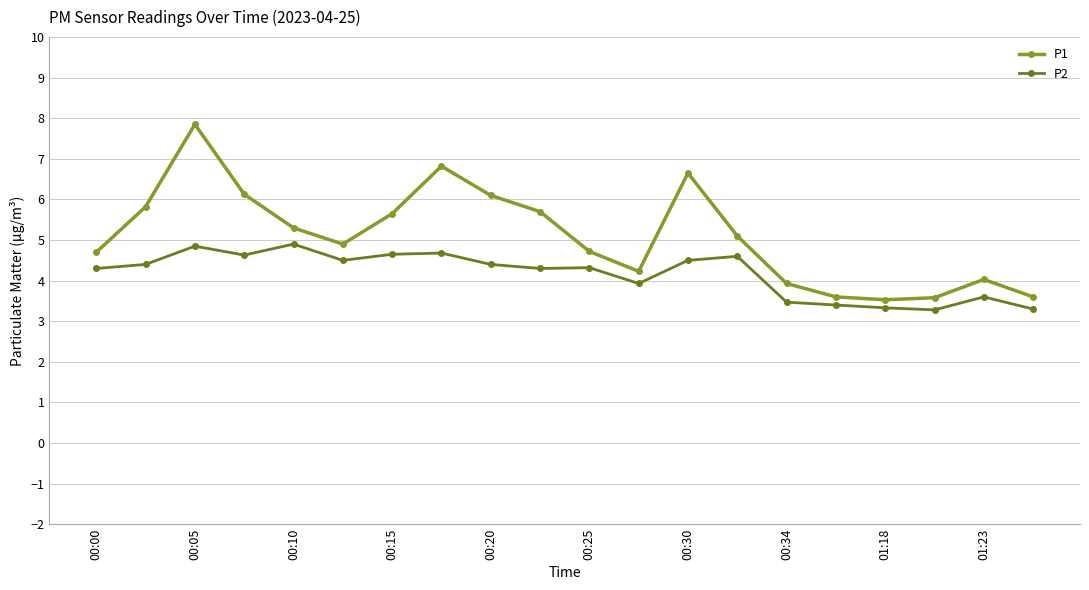

What is the value of the P1 point at the 16th from the left?

3.6